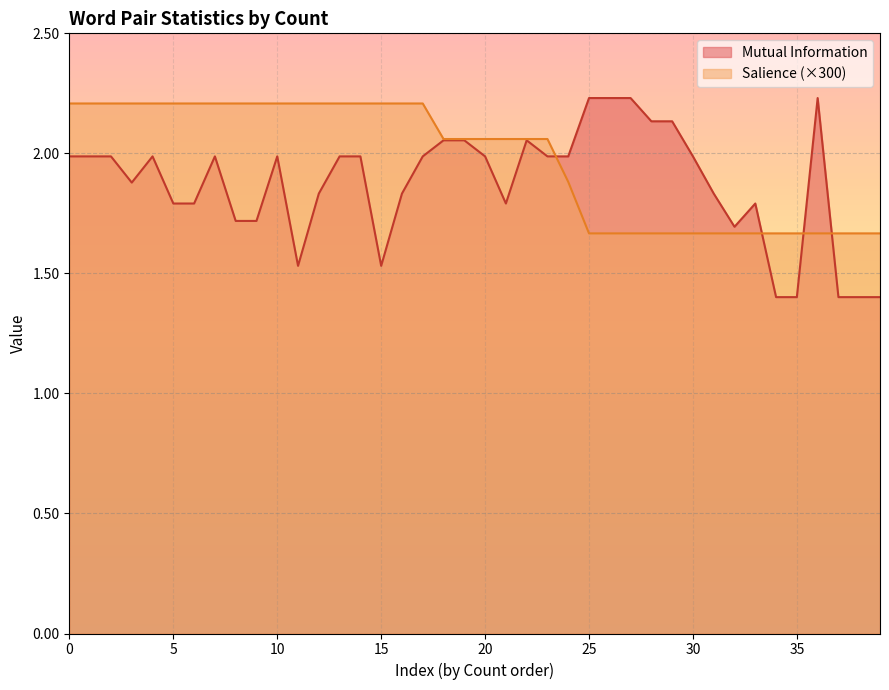

Which series has the widest spread of values?

Mutual Information